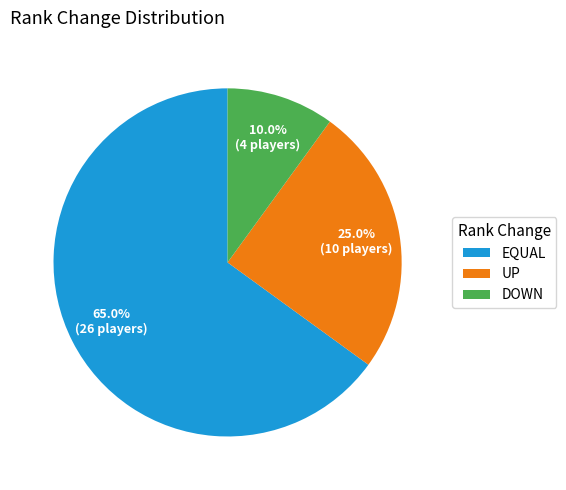

Is the sum of UP and DOWN greater than half?

No